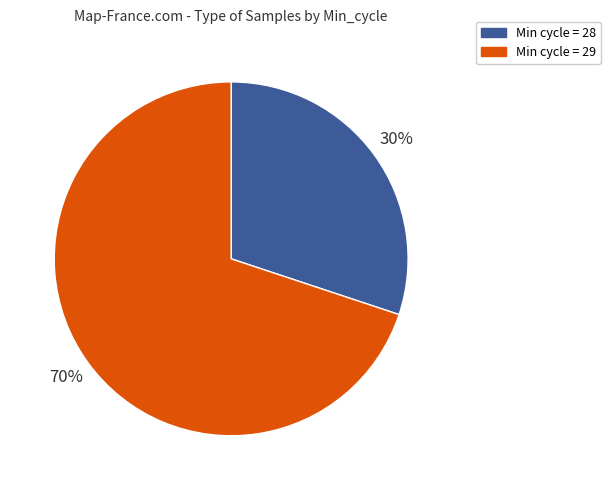

Is there a majority slice in this chart?

Yes